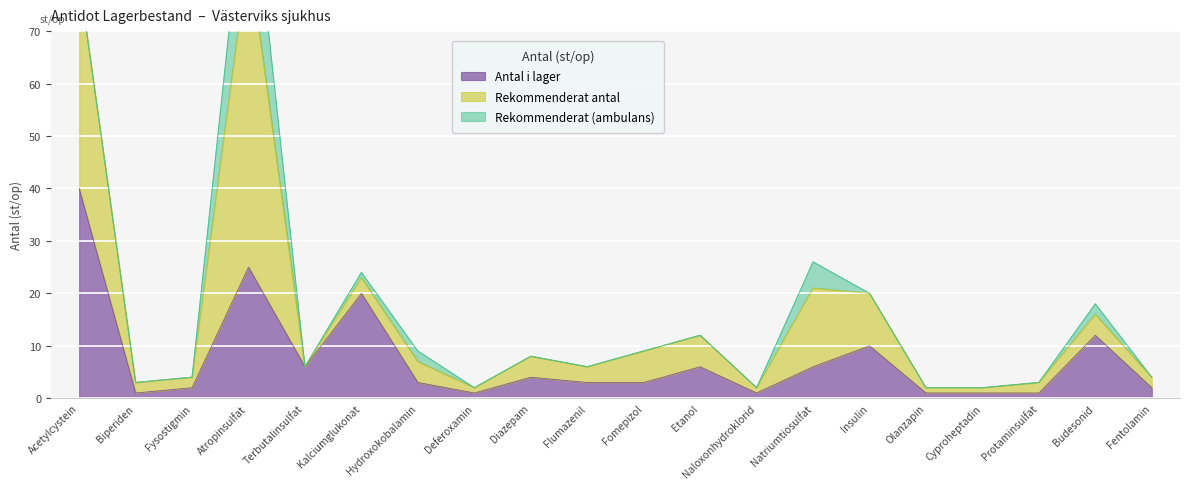

What is the difference between the highest and lowest values at Acetylcystein?

40